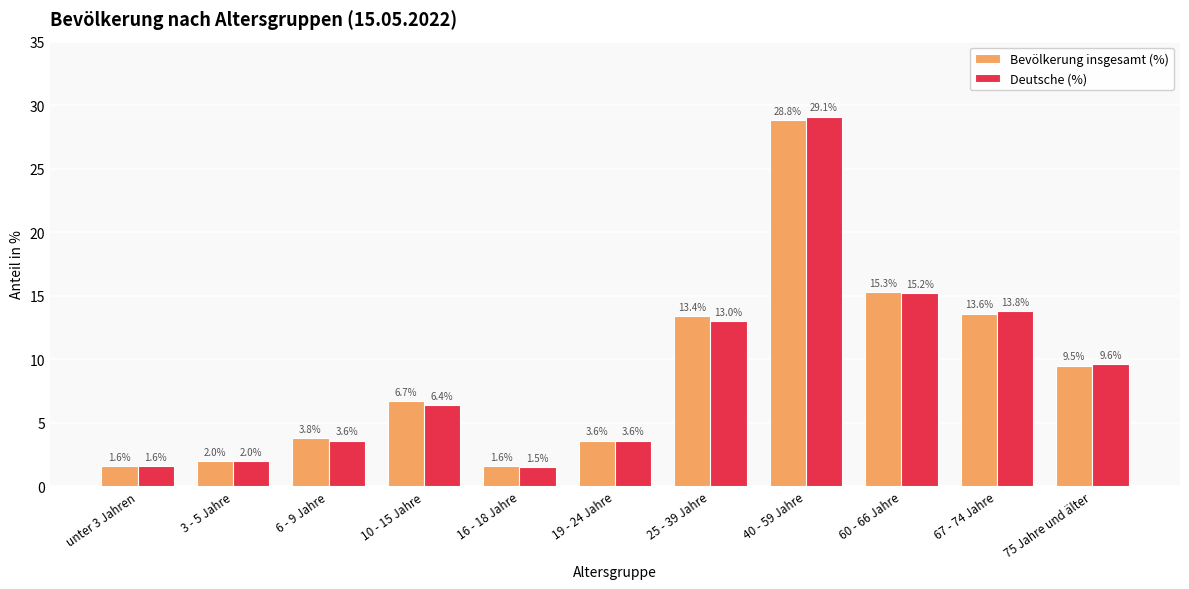

Reading left to right, list all the values displayed in this chart.

Bevölkerung insgesamt (%): 1.6	2.0	3.8	6.7	1.6	3.6	13.4	28.8	15.3	13.6	9.5
Deutsche (%): 1.6	2.0	3.6	6.4	1.5	3.6	13.0	29.1	15.2	13.8	9.6